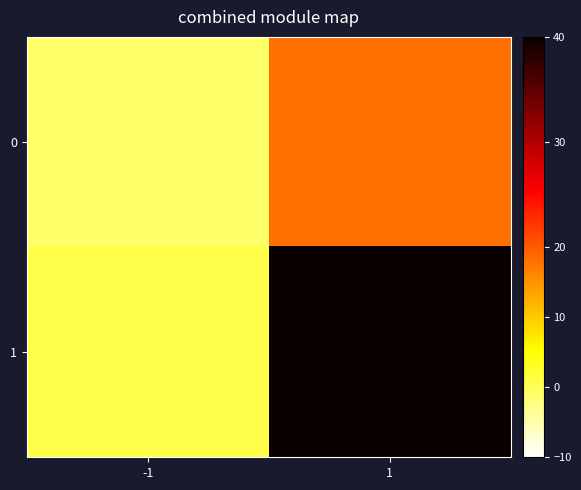

Which series has the largest range (max minus min)?

1